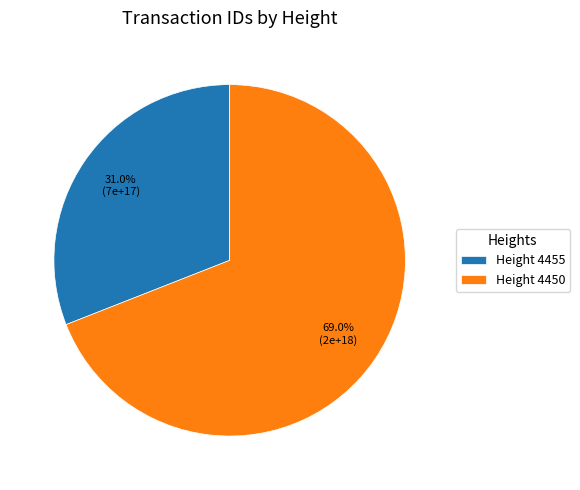

To the nearest percent, what is the difference between the largest and smallest slice percentages?

38%